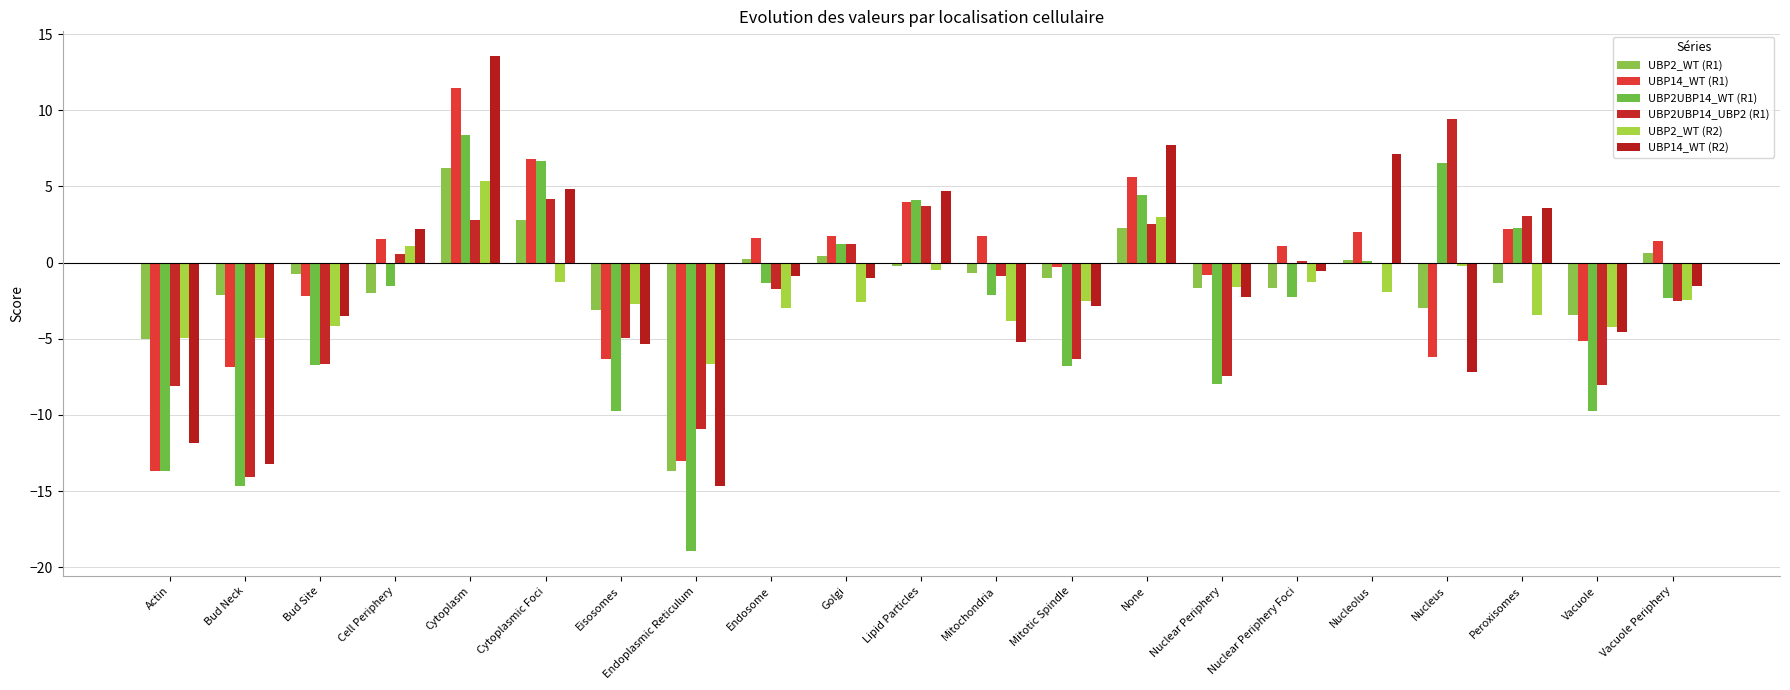

Reading left to right, extract all data points from this chart.

UBP2_WT (R1): -5.0	-2.1	-0.8	-2.0	6.2	2.8	-3.1	-13.7	0.2	0.4	-0.2	-0.7	-1.0	2.3	-1.7	-1.6	0.1	-3.0	-1.3	-3.4	0.6
UBP14_WT (R1): -13.7	-6.9	-2.2	1.6	11.5	6.8	-6.3	-13.0	1.6	1.7	4.0	1.7	-0.3	5.6	-0.8	1.1	2.0	-6.2	2.2	-5.1	1.4
UBP2UBP14_WT (R1): -13.7	-14.7	-6.7	-1.5	8.4	6.7	-9.8	-19.0	-1.3	1.2	4.1	-2.1	-6.8	4.4	-8.0	-2.3	0.1	6.5	2.3	-9.7	-2.3
UBP2UBP14_UBP2 (R1): -8.1	-14.1	-6.7	0.6	2.8	4.2	-4.9	-10.9	-1.7	1.2	3.7	-0.9	-6.3	2.5	-7.4	0.1	-0.1	9.4	3.1	-8.0	-2.5
UBP2_WT (R2): -5.0	-5.0	-4.2	1.1	5.4	-1.2	-2.7	-6.6	-3.0	-2.6	-0.5	-3.8	-2.5	3.0	-1.6	-1.3	-1.9	-0.2	-3.4	-4.2	-2.5
UBP14_WT (R2): -11.8	-13.2	-3.5	2.2	13.6	4.8	-5.3	-14.7	-0.8	-1.0	4.7	-5.2	-2.8	7.7	-2.3	-0.6	7.1	-7.2	3.6	-4.5	-1.5